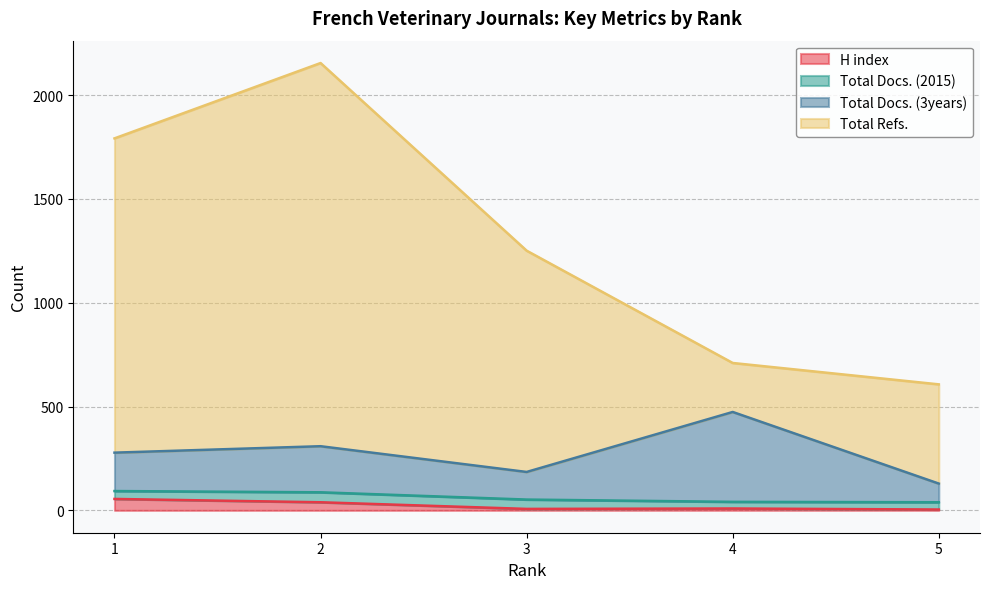

True or false: Total Refs. has more than 1 interior local peaks.

False